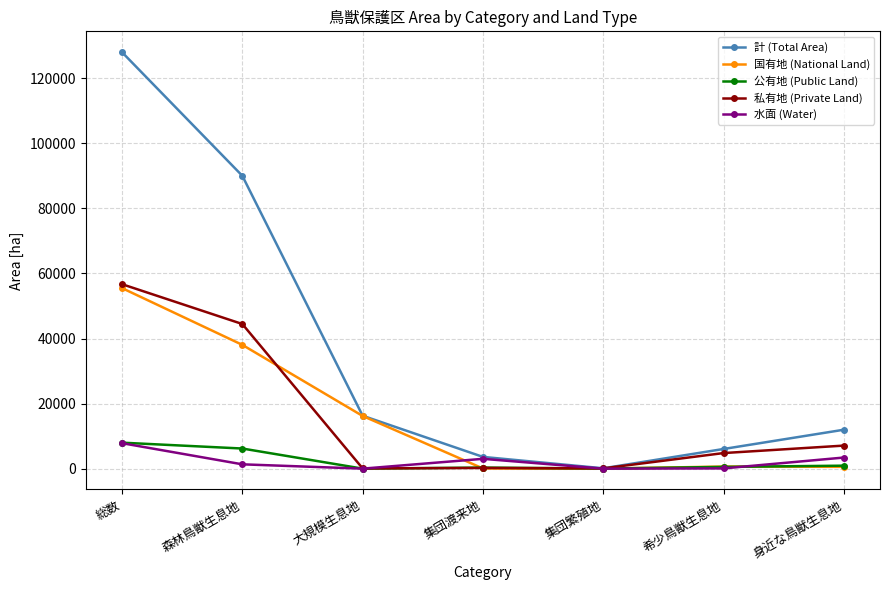

Between which two adjacent categories do 国有地 (National Land) and 私有地 (Private Land) first intersect?

森林鳥獣生息地 and 大規模生息地